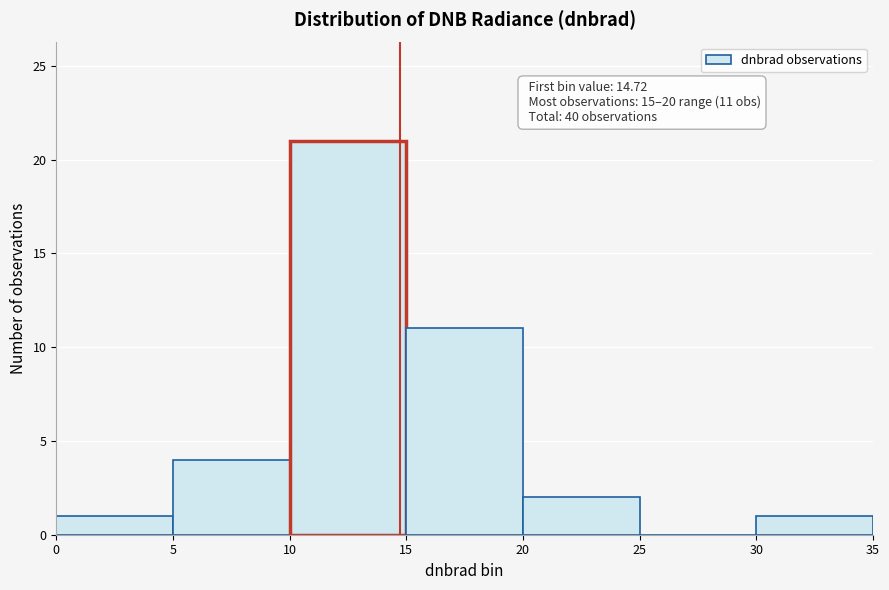

Over which range of the x-axis is the bar tallest?

10 to 15